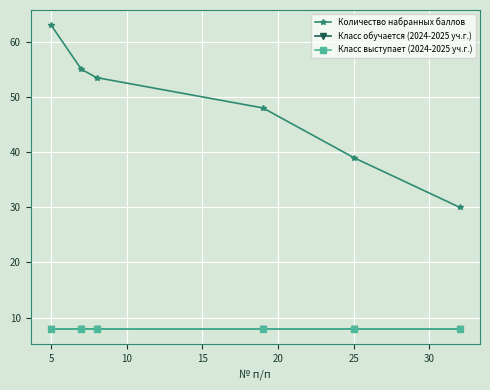

Reading left to right, transcribe all the data shown in this chart.

Количество набранных баллов: 63.0	55.0	53.5	48.0	39.0	30.0
Класс обучается (2024-2025 уч.г.): 8.0	8.0	8.0	8.0	8.0	8.0
Класс выступает (2024-2025 уч.г.): 8.0	8.0	8.0	8.0	8.0	8.0